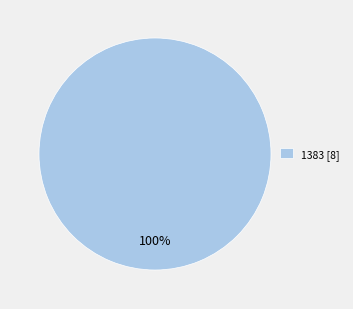

Is it true that 1383 [8] is 85% of the pie?

False